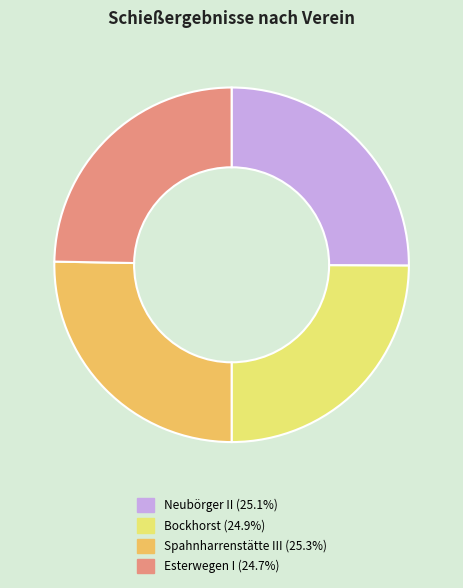

Approximately how many times larger is the value at Bockhorst compared to Esterwegen I?

1.0